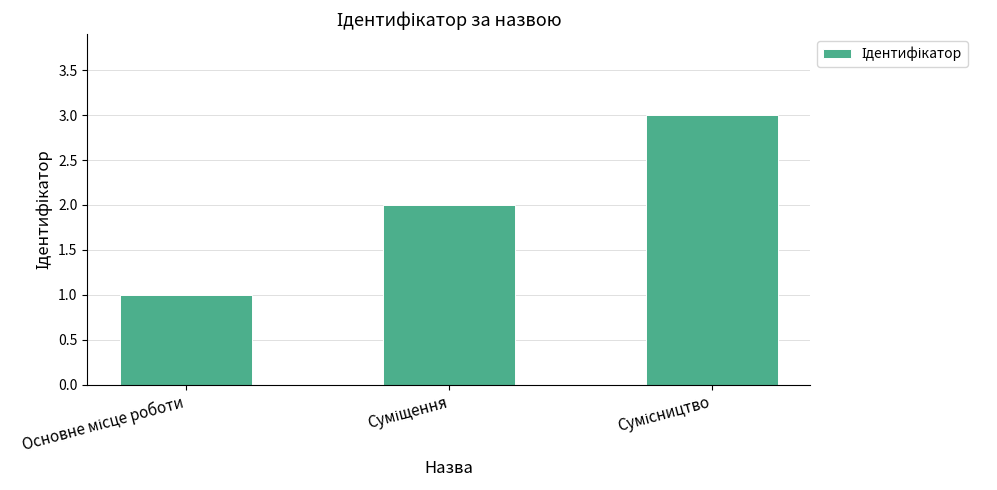

What is the greatest value displayed?

3